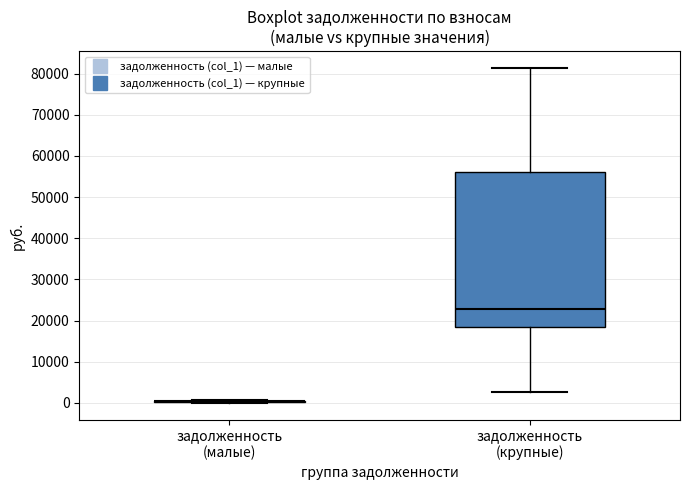

Which box is the tallest, from its lower edge to its upper edge?

задолженность (крупные)